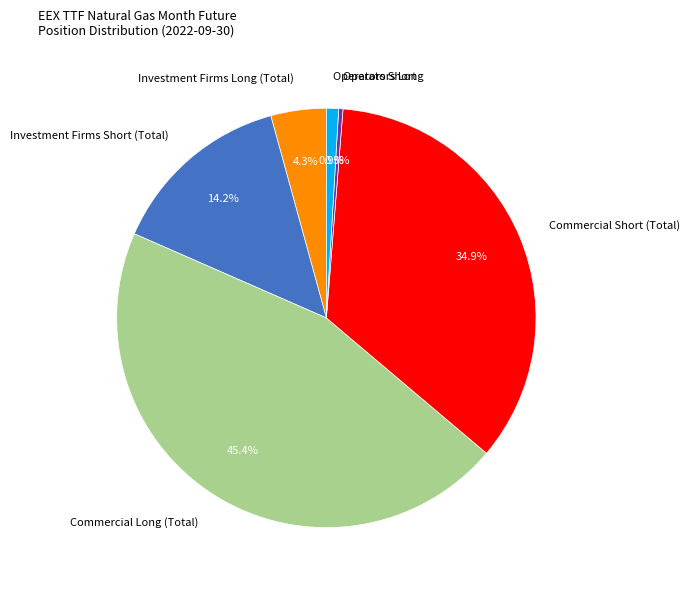

What percentage is the Investment Firms Short (Total) slice, to the nearest percent?

14%